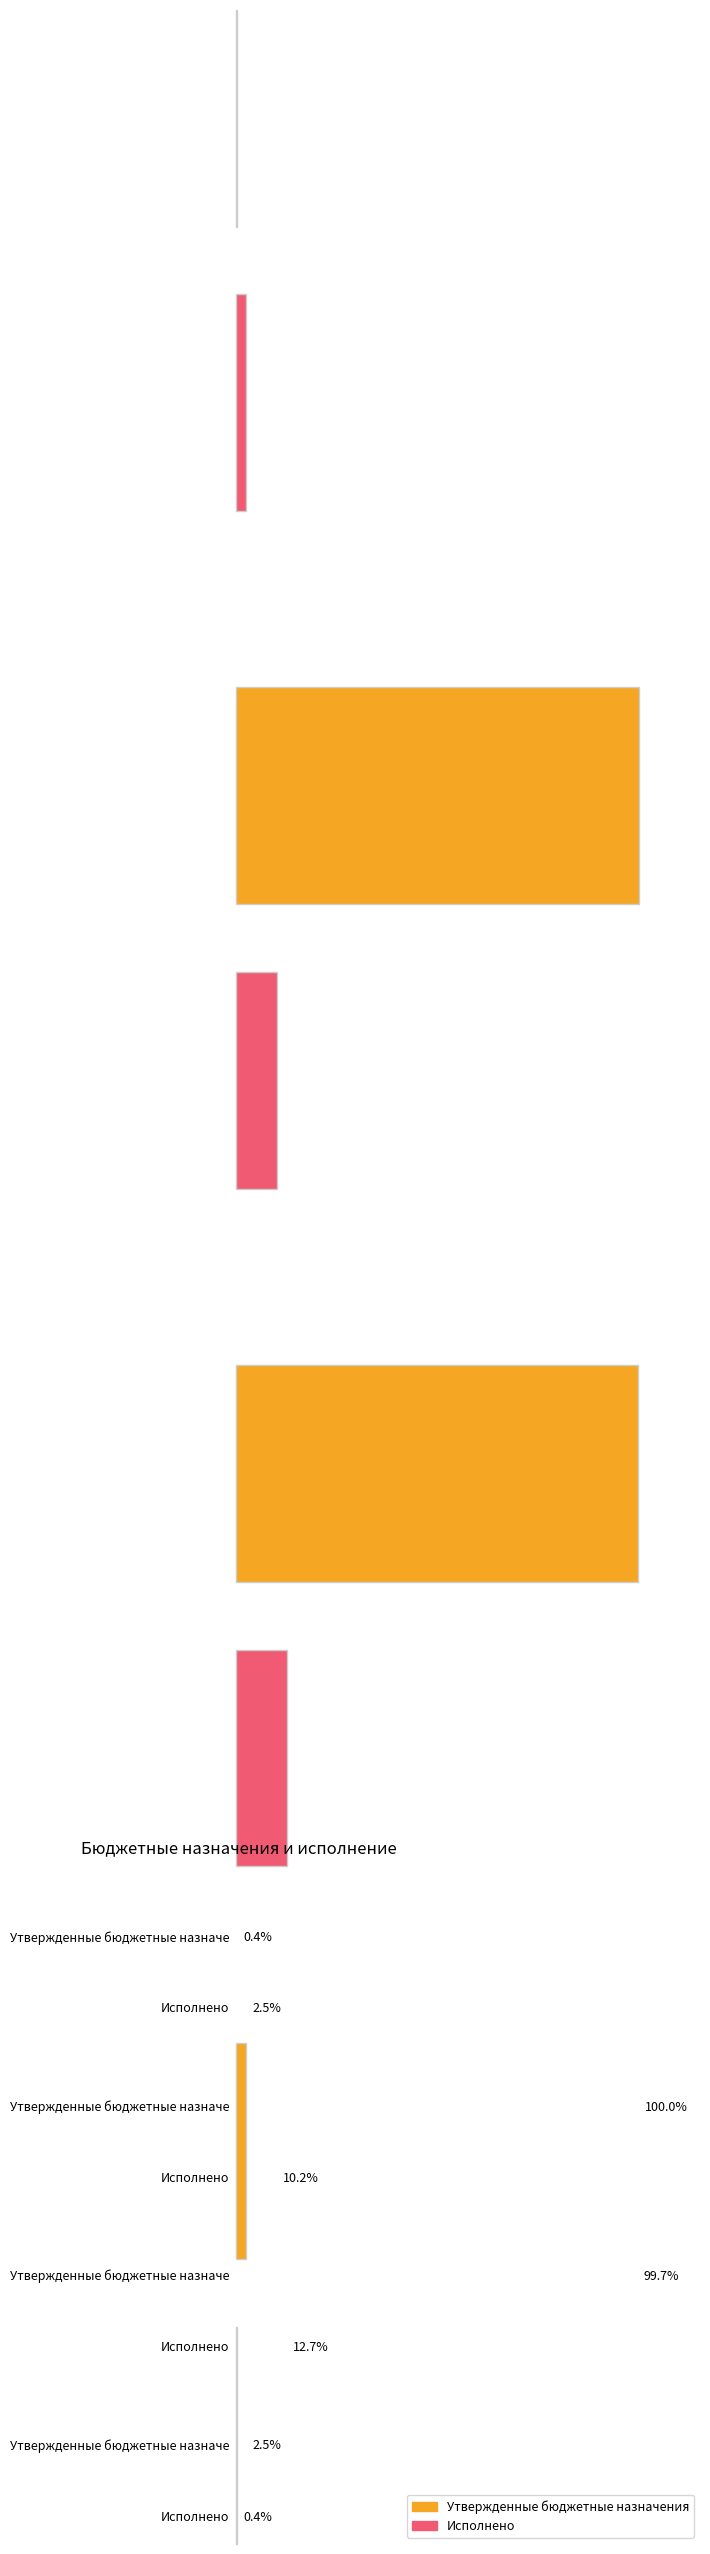

What is the spread (max minus min) of values at Увеличение остатков средств?

877446615.3